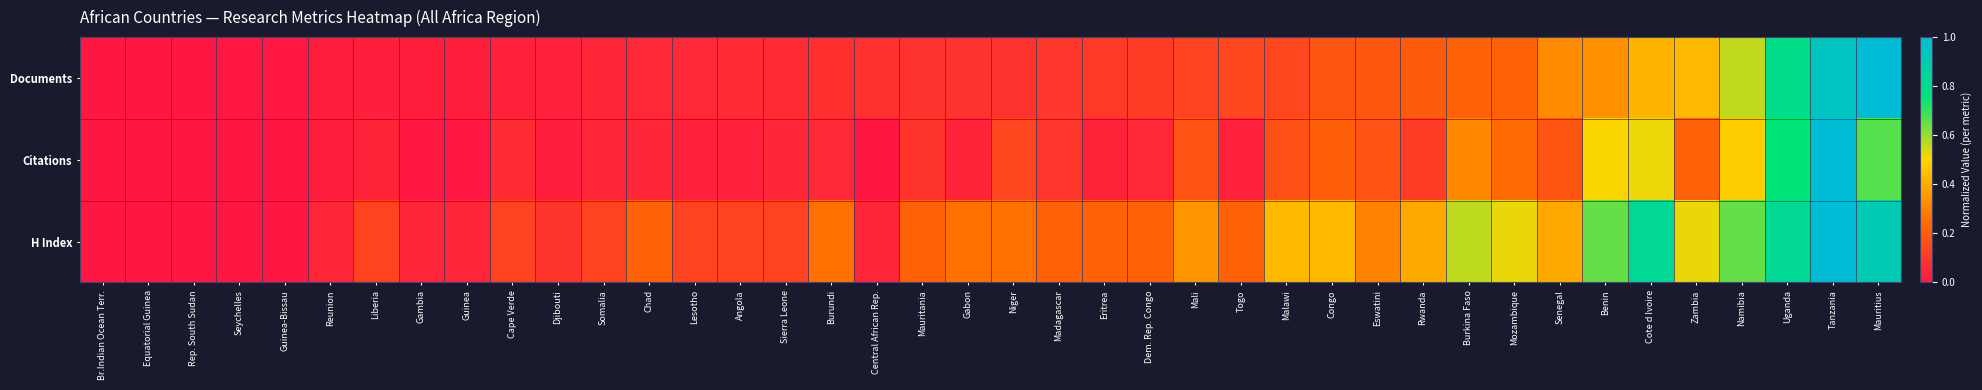

Reading left to right, list all the values displayed in this chart.

Documents: Br.Indian Ocean Terr.=0.0	Equatorial Guinea=0.0	Rep. South Sudan=0.0	Seychelles=0.0	Guinea-Bissau=0.0	Reunion=0.0	Liberia=0.0	Gambia=0.0	Guinea=0.0	Cape Verde=0.0	Djibouti=0.0	Somalia=0.0	Chad=0.1	Lesotho=0.1	Angola=0.1	Sierra Leone=0.1	Burundi=0.1	Central African Rep.=0.1	Mauritania=0.1	Gabon=0.1	Niger=0.1	Madagascar=0.1	Eritrea=0.1	Dem. Rep. Congo=0.1	Mali=0.1	Togo=0.1	Malawi=0.1	Congo=0.2	Eswatini=0.2	Rwanda=0.2	Burkina Faso=0.2	Mozambique=0.2	Senegal=0.3	Benin=0.3	Cote d Ivoire=0.4	Zambia=0.4	Namibia=0.6	Uganda=0.8	Tanzania=0.9	Mauritius=1.0
Citations: Br.Indian Ocean Terr.=0.0	Equatorial Guinea=0.0	Rep. South Sudan=0.0	Seychelles=0.0	Guinea-Bissau=0.0	Reunion=0.0	Liberia=0.0	Gambia=0.0	Guinea=0.0	Cape Verde=0.1	Djibouti=0.0	Somalia=0.0	Chad=0.0	Lesotho=0.0	Angola=0.0	Sierra Leone=0.0	Burundi=0.1	Central African Rep.=0.0	Mauritania=0.1	Gabon=0.0	Niger=0.1	Madagascar=0.1	Eritrea=0.0	Dem. Rep. Congo=0.1	Mali=0.2	Togo=0.0	Malawi=0.2	Congo=0.2	Eswatini=0.2	Rwanda=0.1	Burkina Faso=0.3	Mozambique=0.2	Senegal=0.2	Benin=0.5	Cote d Ivoire=0.5	Zambia=0.2	Namibia=0.5	Uganda=0.8	Tanzania=1.0	Mauritius=0.7
H Index: Br.Indian Ocean Terr.=0.0	Equatorial Guinea=0.0	Rep. South Sudan=0.0	Seychelles=0.0	Guinea-Bissau=0.0	Reunion=0.0	Liberia=0.1	Gambia=0.0	Guinea=0.0	Cape Verde=0.1	Djibouti=0.1	Somalia=0.1	Chad=0.2	Lesotho=0.1	Angola=0.1	Sierra Leone=0.1	Burundi=0.3	Central African Rep.=0.0	Mauritania=0.2	Gabon=0.3	Niger=0.3	Madagascar=0.2	Eritrea=0.2	Dem. Rep. Congo=0.2	Mali=0.3	Togo=0.2	Malawi=0.4	Congo=0.4	Eswatini=0.3	Rwanda=0.4	Burkina Faso=0.6	Mozambique=0.5	Senegal=0.4	Benin=0.7	Cote d Ivoire=0.8	Zambia=0.5	Namibia=0.7	Uganda=0.8	Tanzania=1.0	Mauritius=0.9